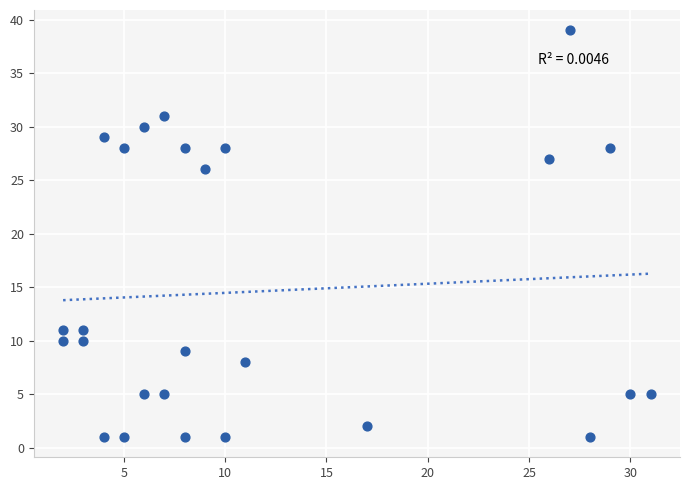

What is the range of X values (max minus min)?

29